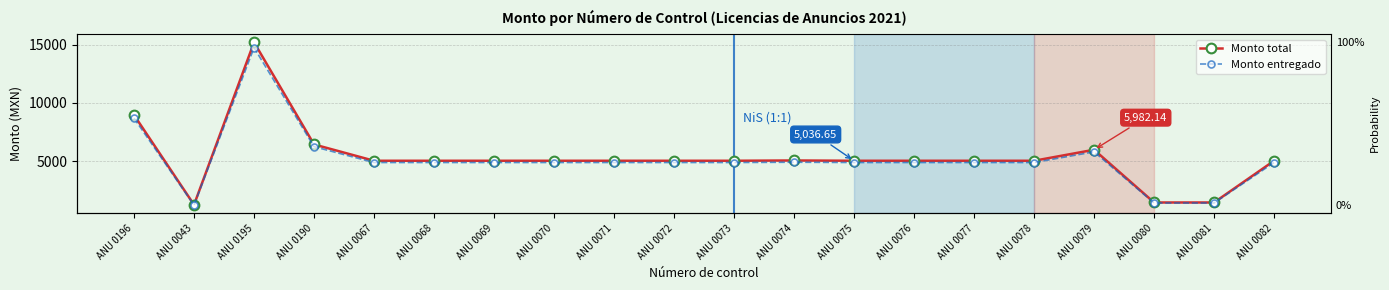

True or false: Monto total and Monto entregado intersect in this chart.

False